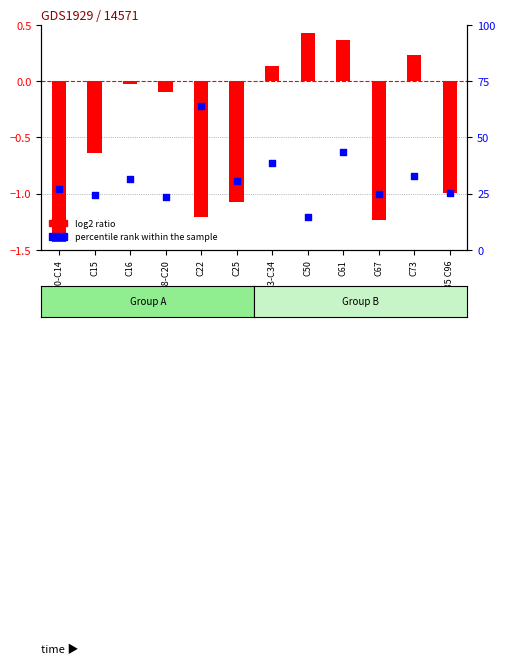

Is the value of percentile rank within the sample at C00-C14 greater than the value of log2 ratio at C73?

No